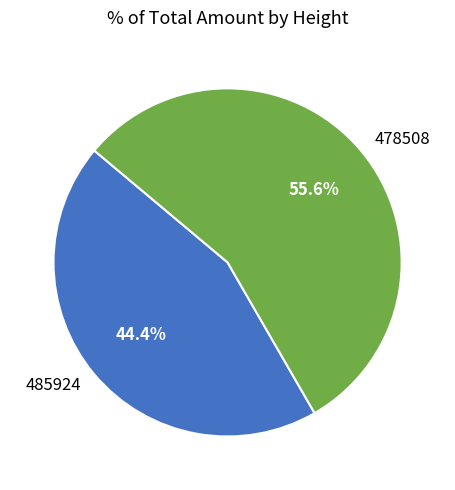

Is there any slice that represents more than half of the pie?

Yes